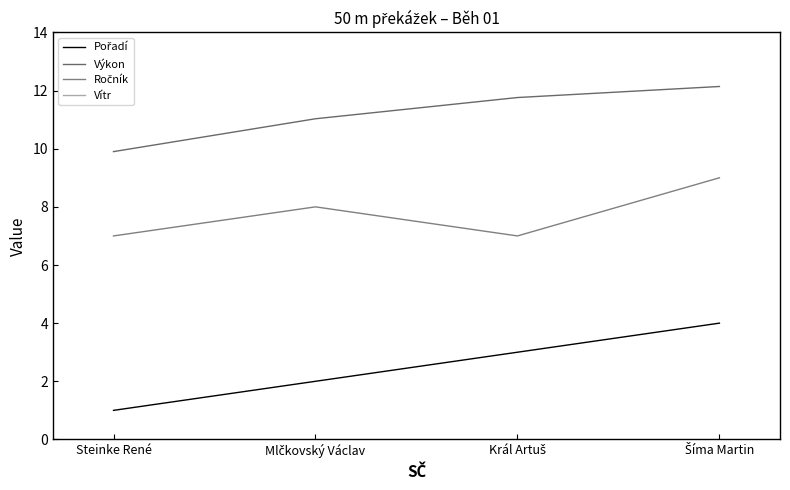

Which series has the largest range (max minus min)?

Pořadí